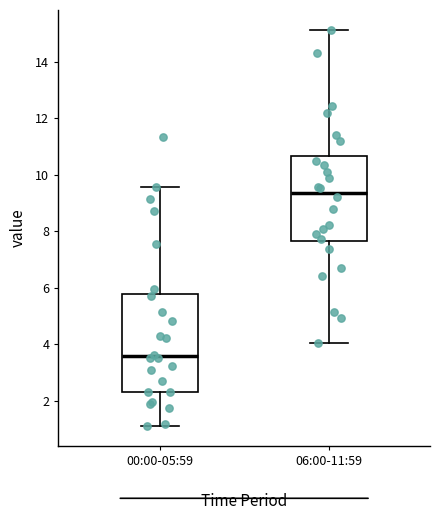

Reading left to right, transcribe this box plot: for each box, give where its median line is, the range the box spans, and where its two whiskers end, as read against the y-axis. The values are not printed on the chart, so give them approximately, as read against the axis.

00:00-05:59: median 3.6, box 2.4 to 5.8, whiskers 1.2 to 9.6
06:00-11:59: median 9.4, box 7.6 to 10.6, whiskers 4.0 to 15.2